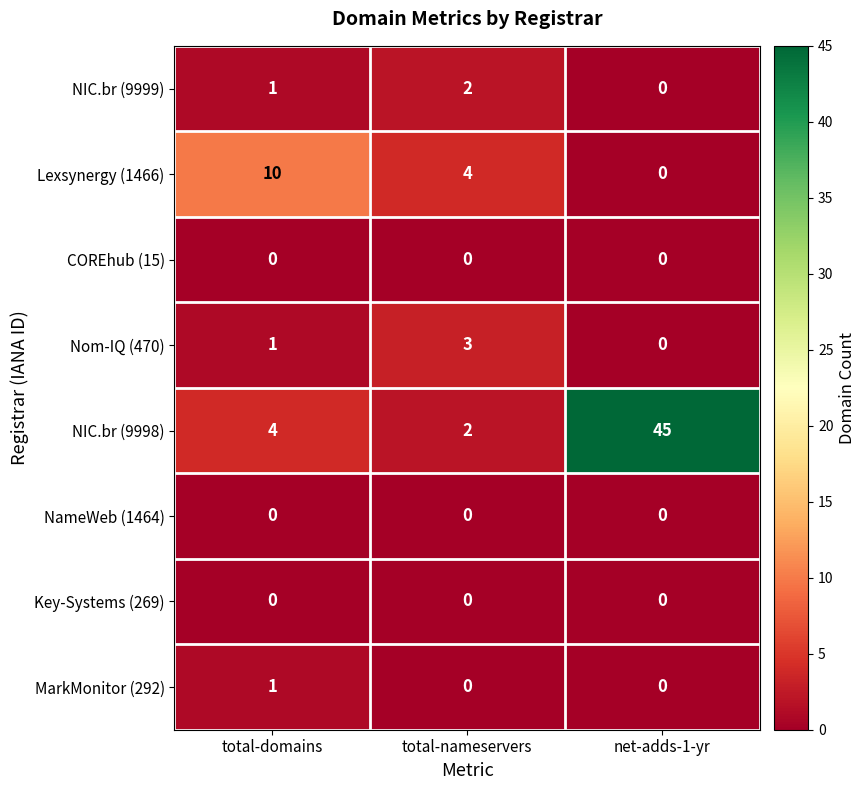

Reading left to right, list all the values displayed in this chart.

NIC.br (9999): 1	2	0
Lexsynergy (1466): 10	4	0
COREhub (15): 0	0	0
Nom-IQ (470): 1	3	0
NIC.br (9998): 4	2	45
NameWeb (1464): 0	0	0
Key-Systems (269): 0	0	0
MarkMonitor (292): 1	0	0